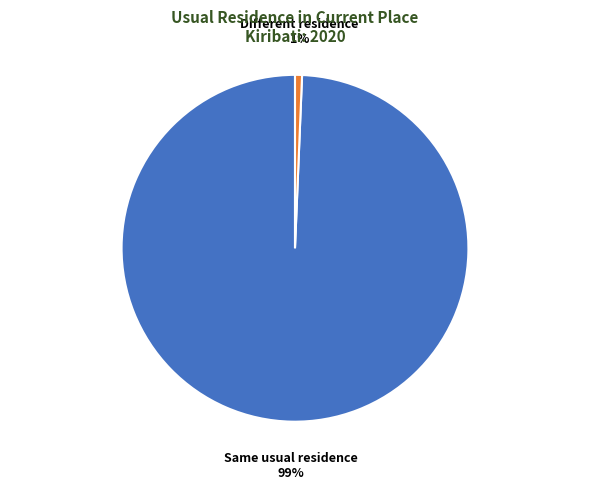

Do Different residence and Same usual residence together represent more than half of the pie?

Yes